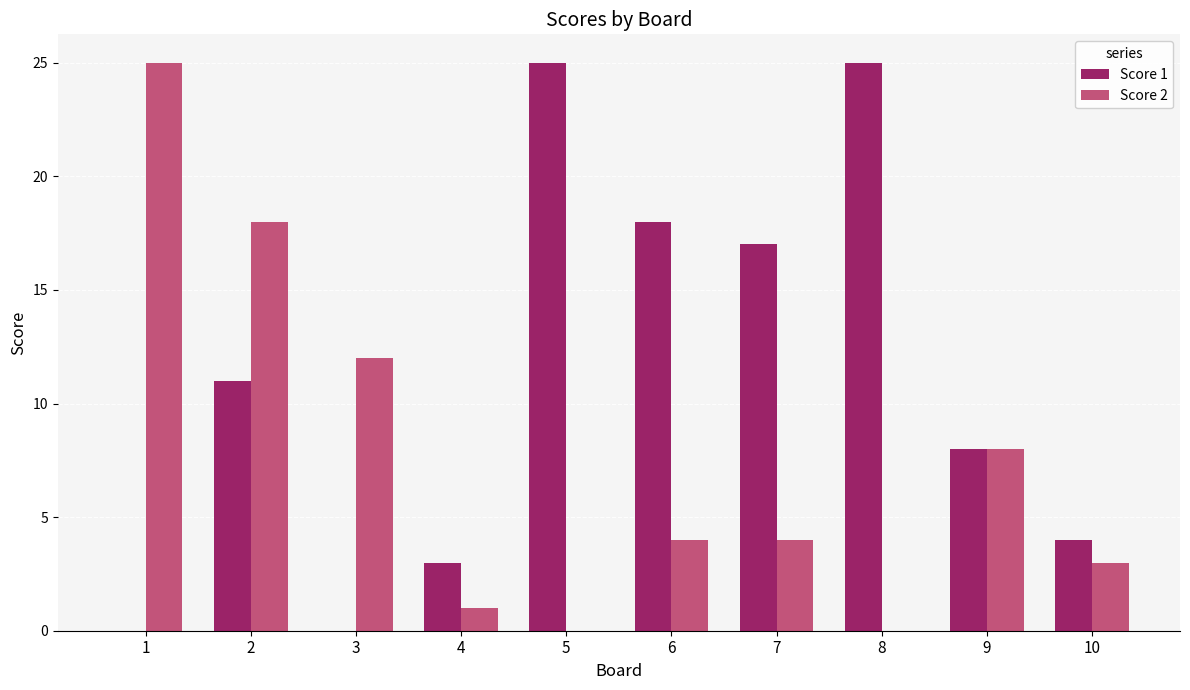

At which label does Score 2 first exceed 4?

1